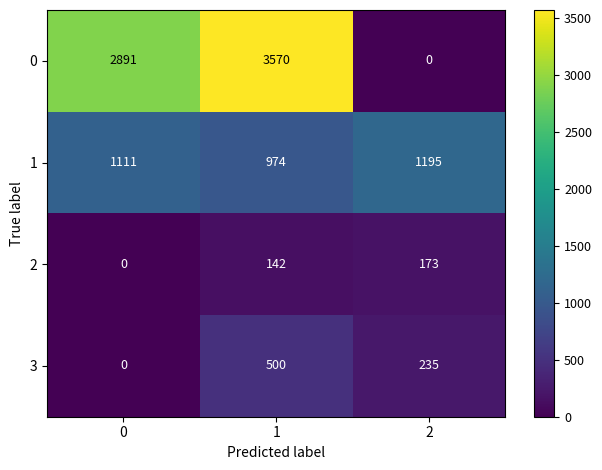

The 3 series shows 0 at 0. True or false?

True